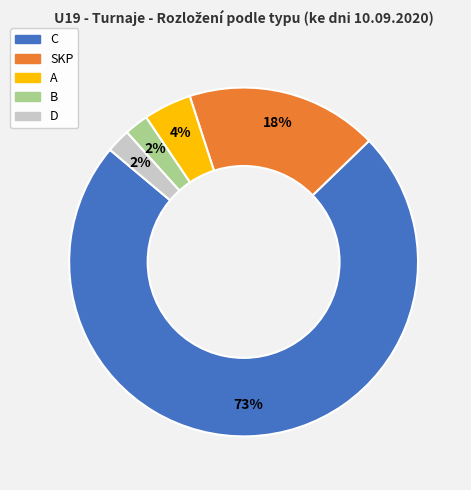

To the nearest percent, what is the average slice percentage?

20%